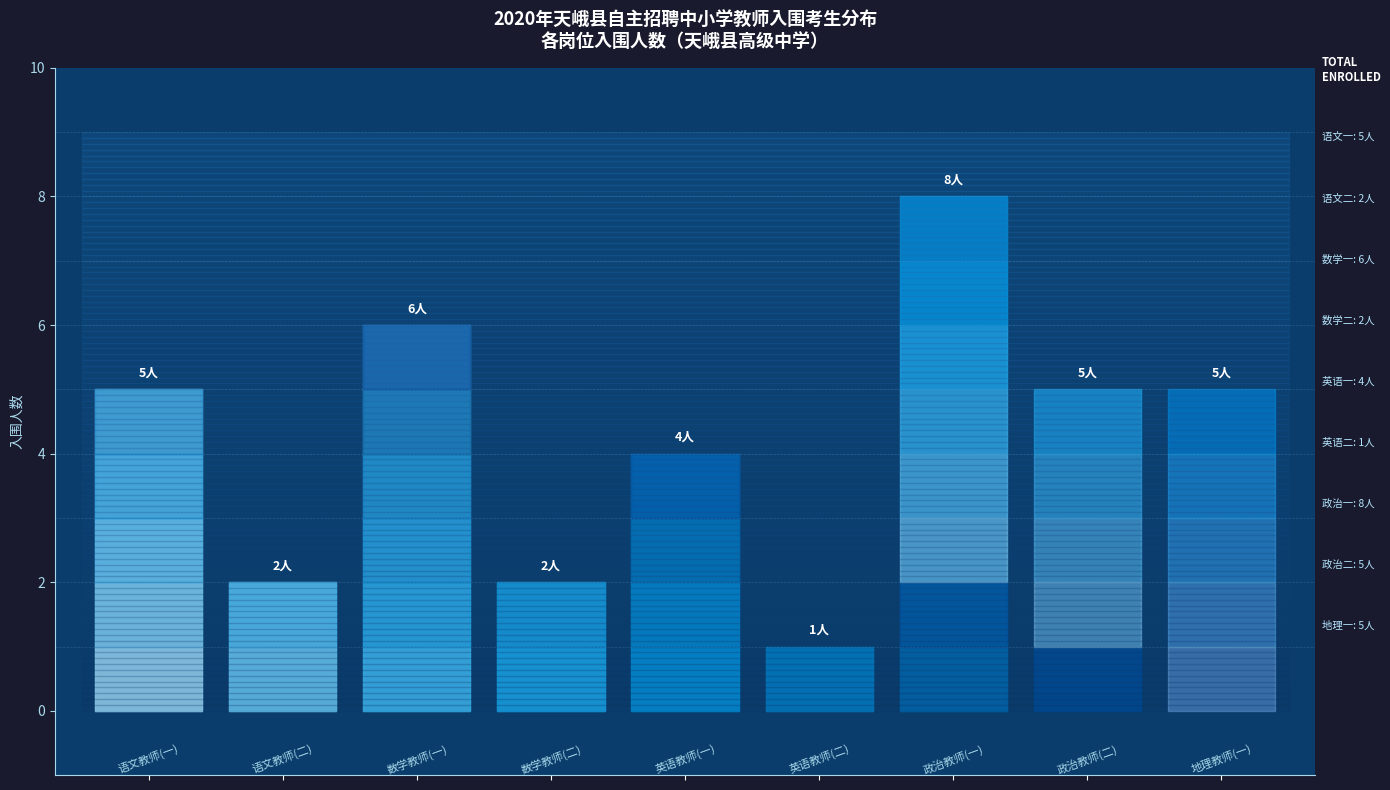

Does the chart have visible grid lines?

No